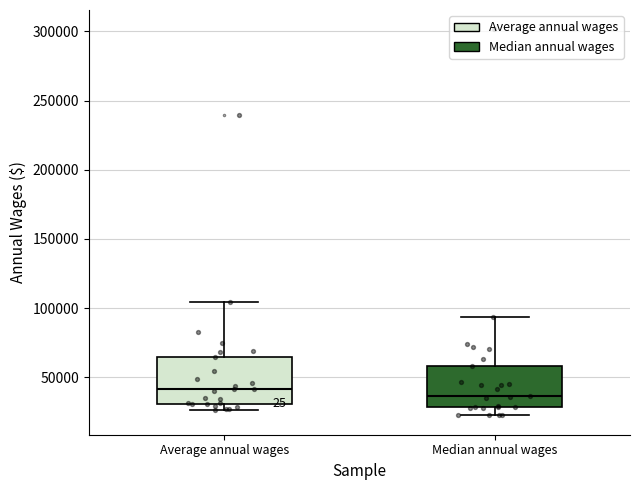

Reading left to right, transcribe this box plot: for each box, give where its median line is, the range the box spans, and where its two whiskers end, as read against the y-axis. The values are not printed on the chart, so give them approximately, as read against the axis.

Average annual wages: median 40000, box 30000 to 65000, whiskers 25000 to 105000
Median annual wages: median 35000, box 30000 to 60000, whiskers 20000 to 95000